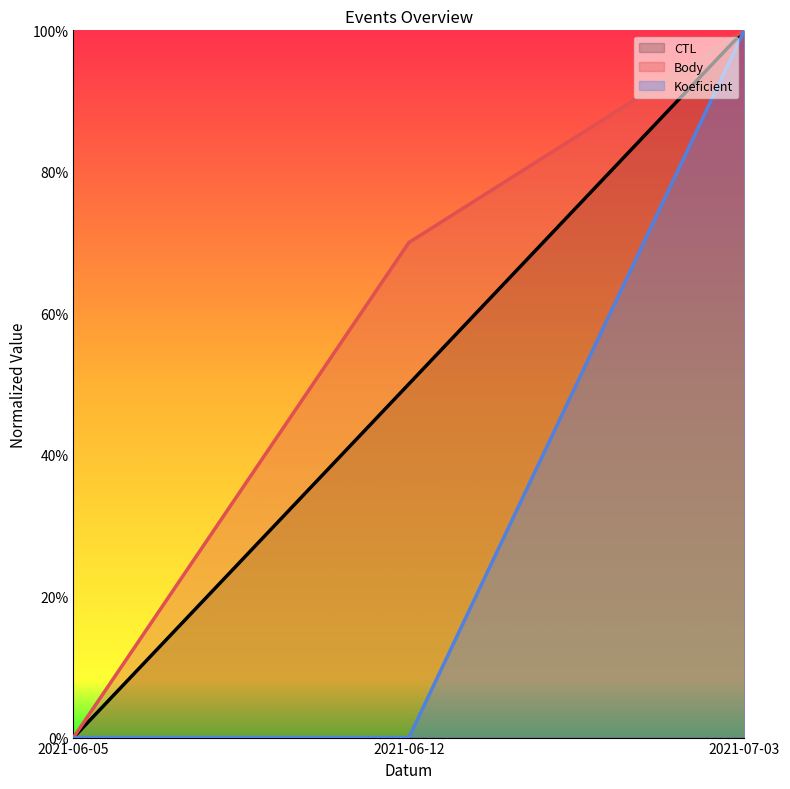

Is it true that Koeficient equals -0.4 at 2021-06-12?

False